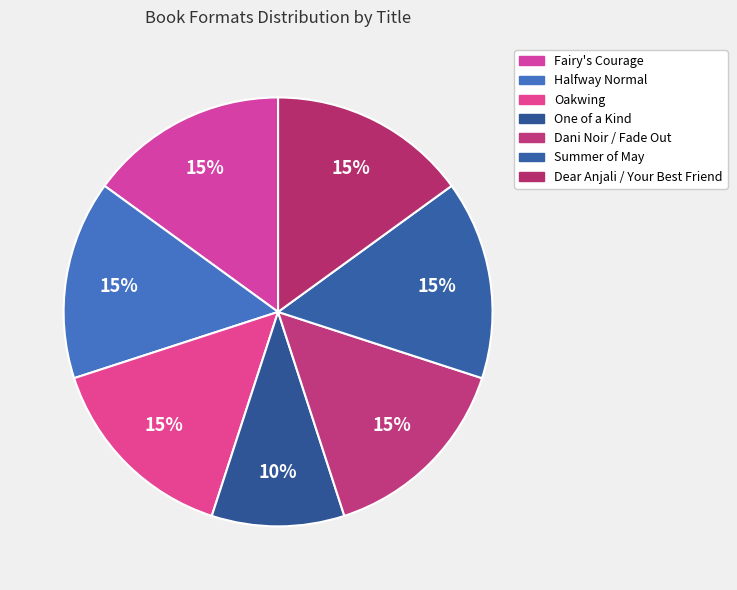

Count the number of slices in the pie.

7